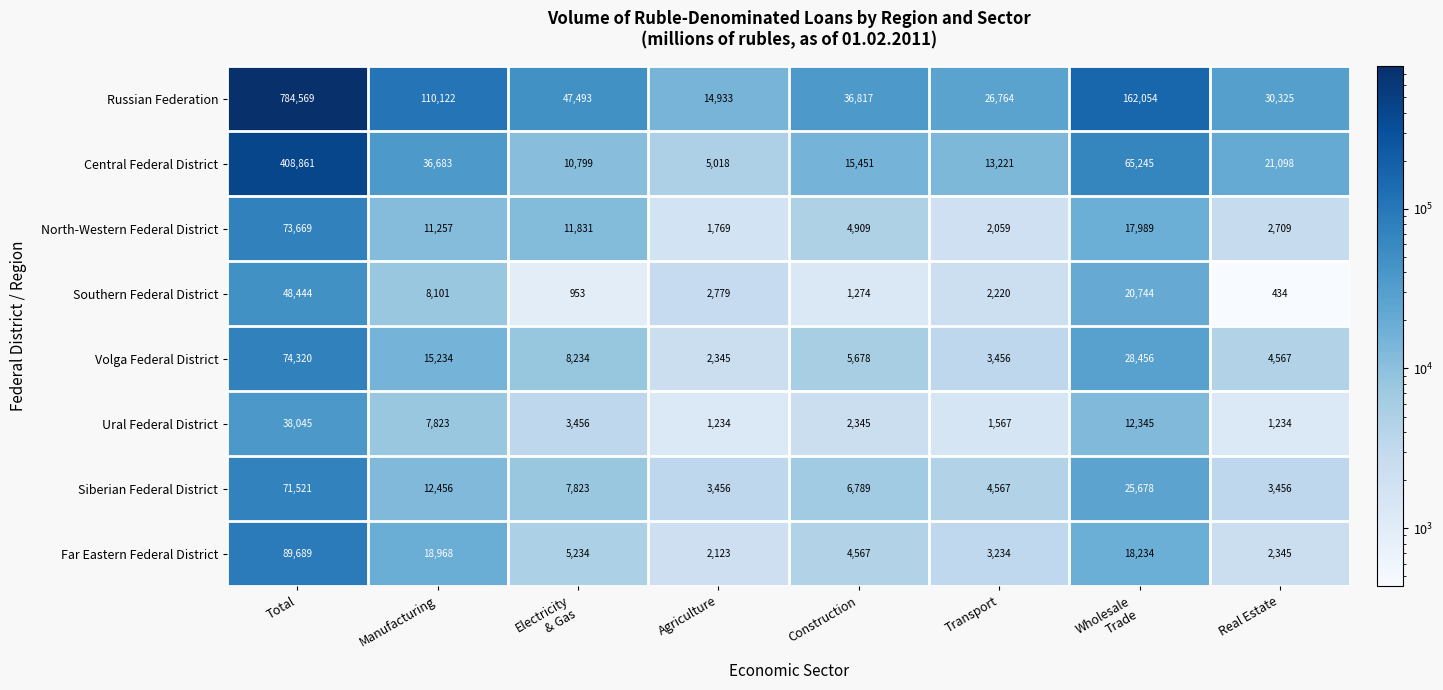

What is the difference between the maximum and minimum values in the Ural Federal District series?

36811